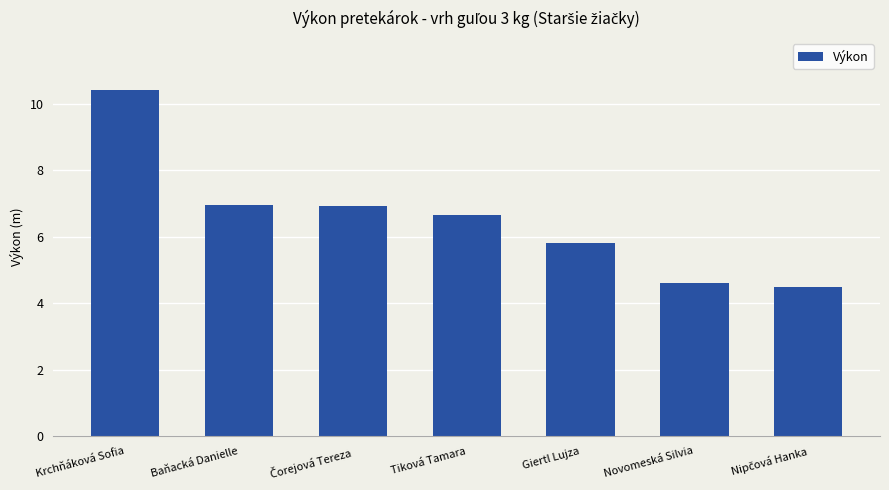

How many categories are shown in the chart?

7